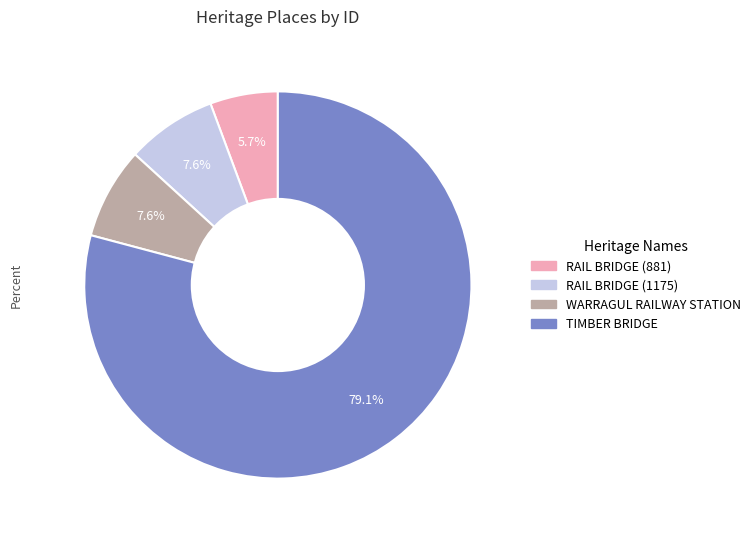

To the nearest percent, what percentage of the pie is WARRAGUL RAILWAY STATION?

8%